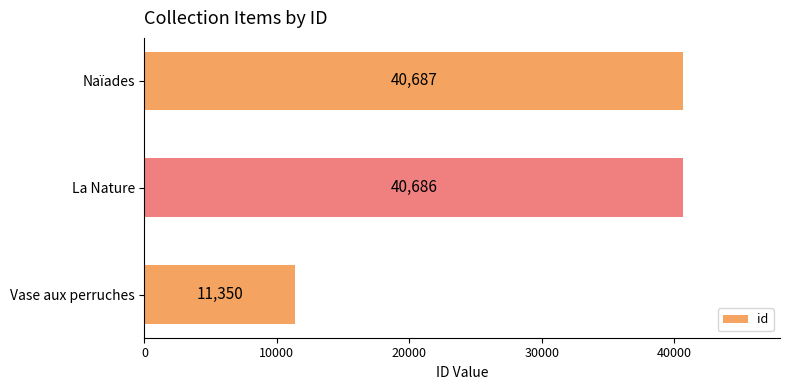

What is the average value?

30908